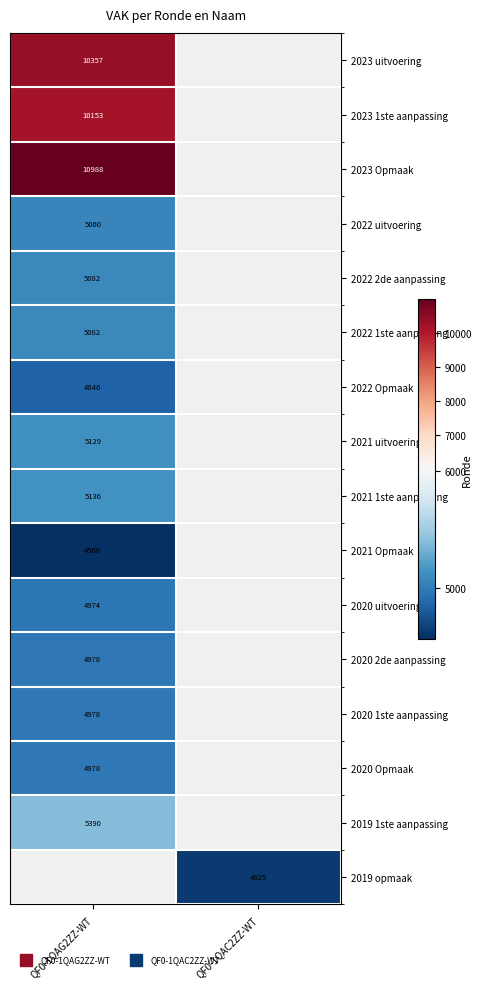

List the series in order of their overall mean, lowest first.

2023 uitvoering, 2023 1ste aanpassing, 2023 Opmaak, 2022 uitvoering, 2022 2de aanpassing, 2022 1ste aanpassing, 2022 Opmaak, 2021 uitvoering, 2021 1ste aanpassing, 2021 Opmaak, 2020 uitvoering, 2020 2de aanpassing, 2020 1ste aanpassing, 2020 Opmaak, 2019 1ste aanpassing, 2019 opmaak